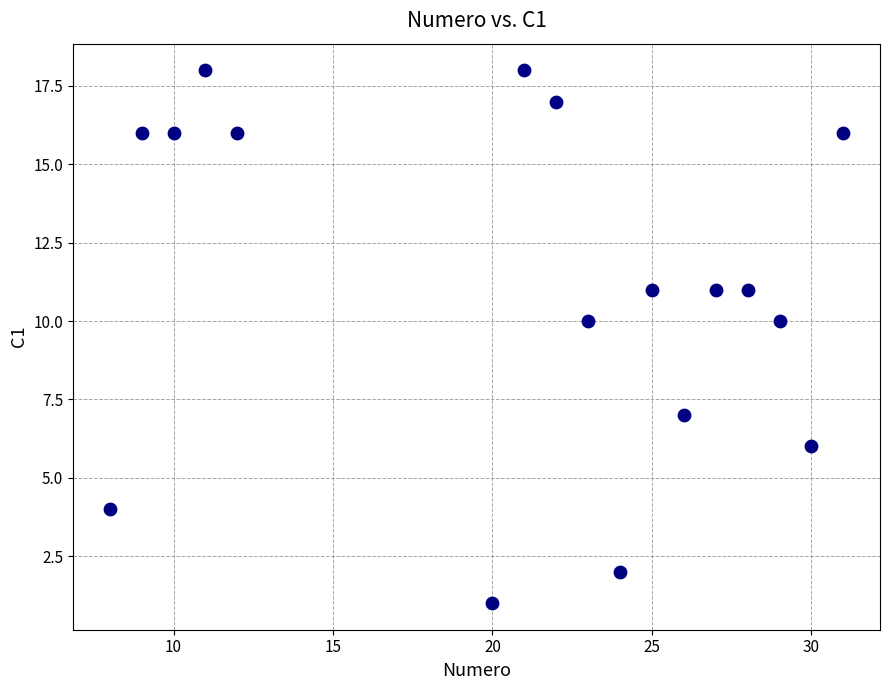

What is the range of X values (max minus min)?

23